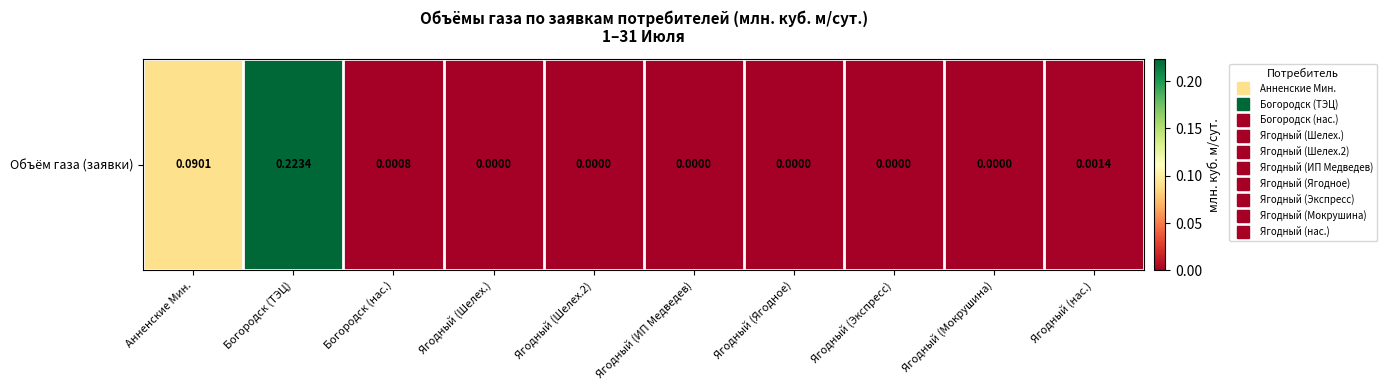

Reading right to left, transcribe all the data shown in this chart.

0.0	0.0	0.0	0.0	0.0	0.0	0.0	0.0	0.2	0.1